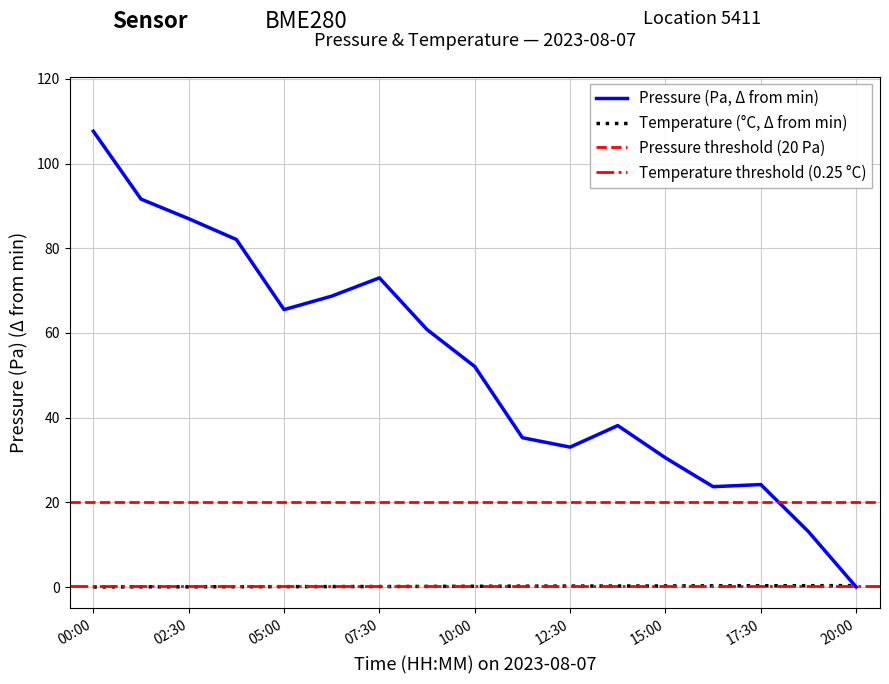

True or false: pressure and temperature cross at least once.

True